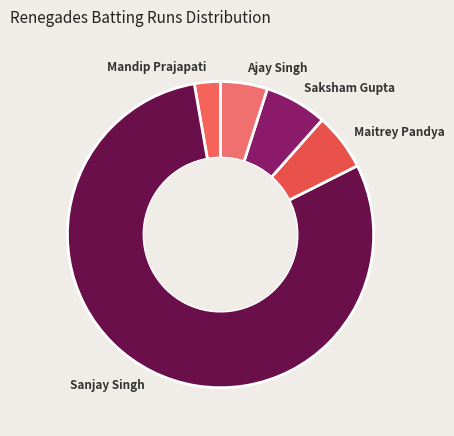

What is the ratio of the value at Ajay Singh to the value at Maitrey Pandya?

0.8